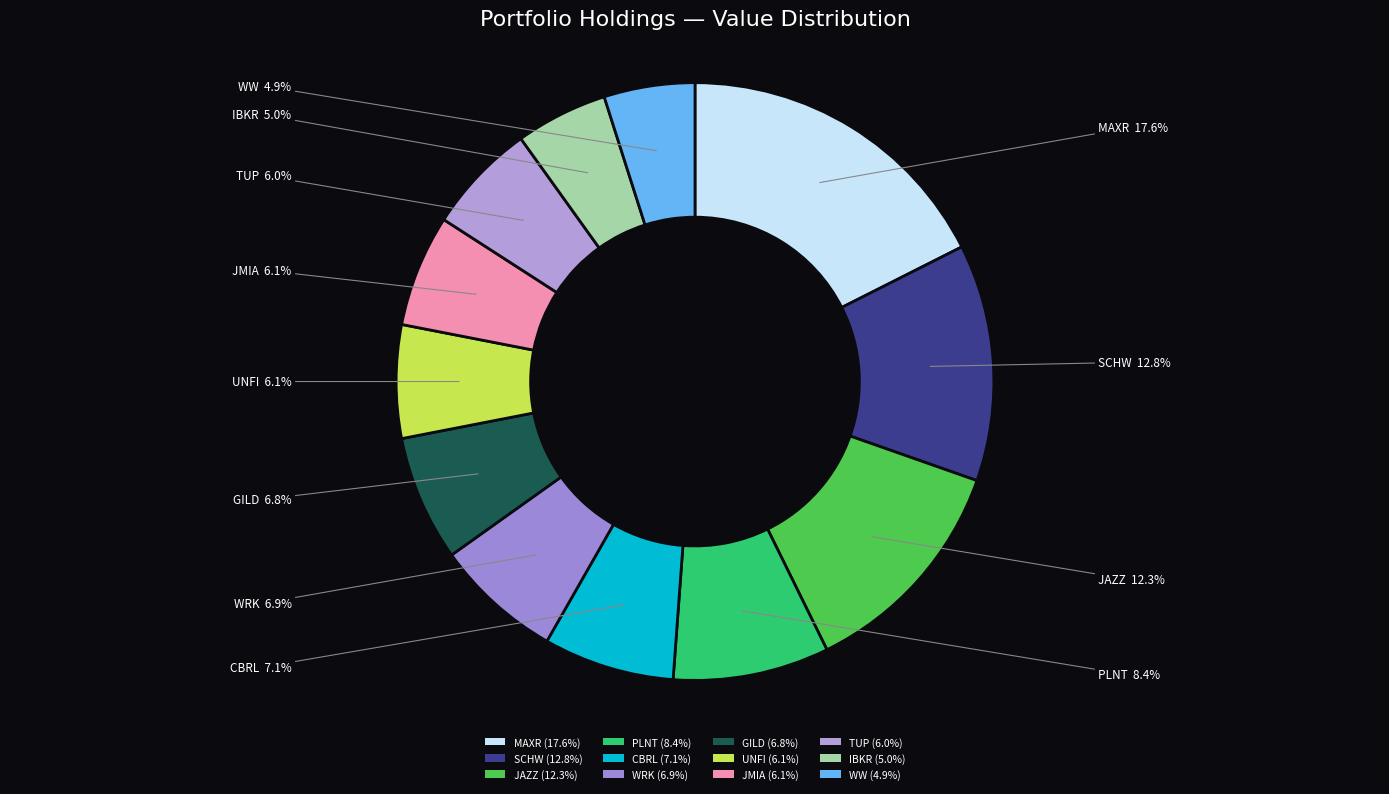

To the nearest percent, what percentage of the pie is WRK?

7%